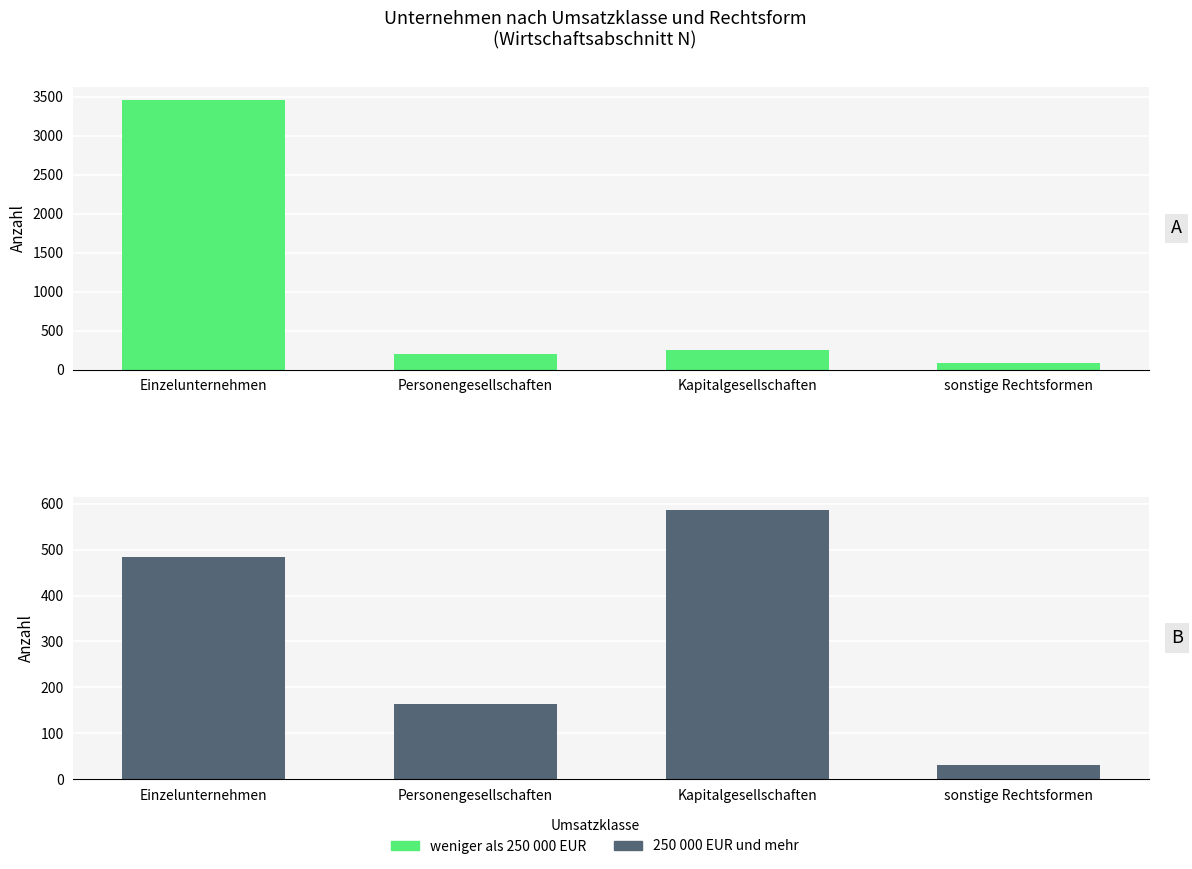

At Einzelunternehmen, list the series in order from smallest to largest.

250 000 EUR und mehr, weniger als 250 000 EUR